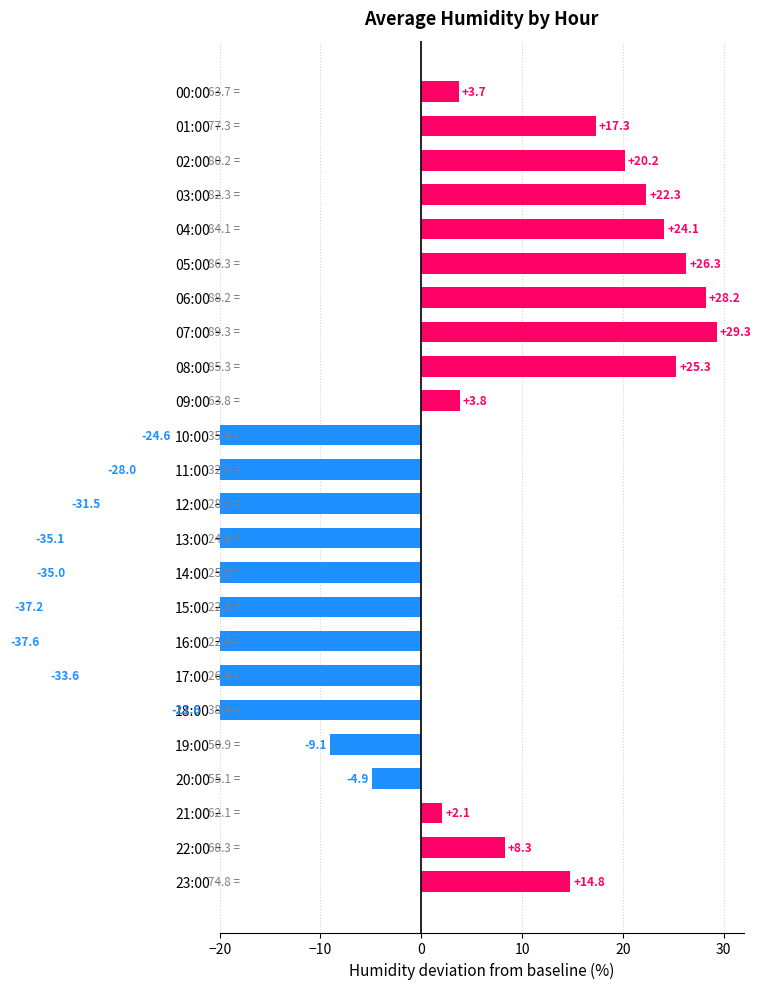

The value at 02:00 is 28.8. True or false?

False